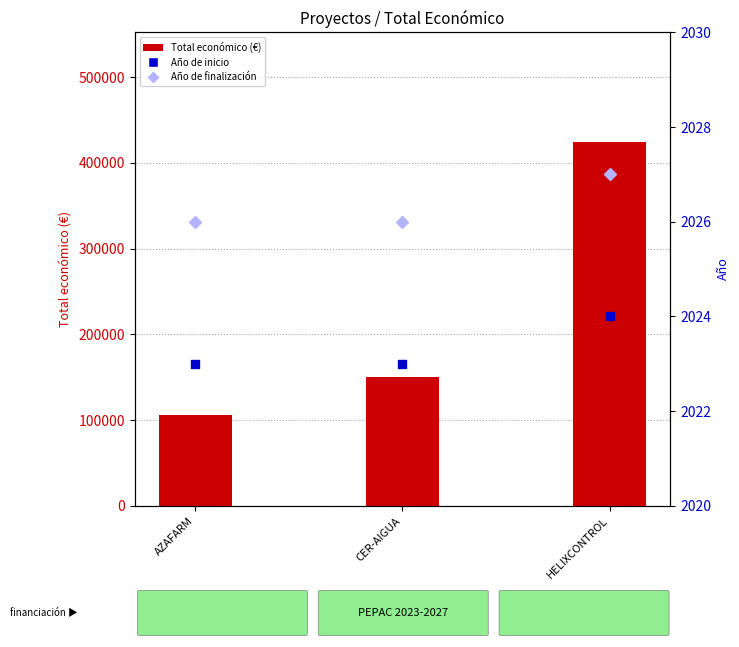

Does the chart contain any negative values?

No